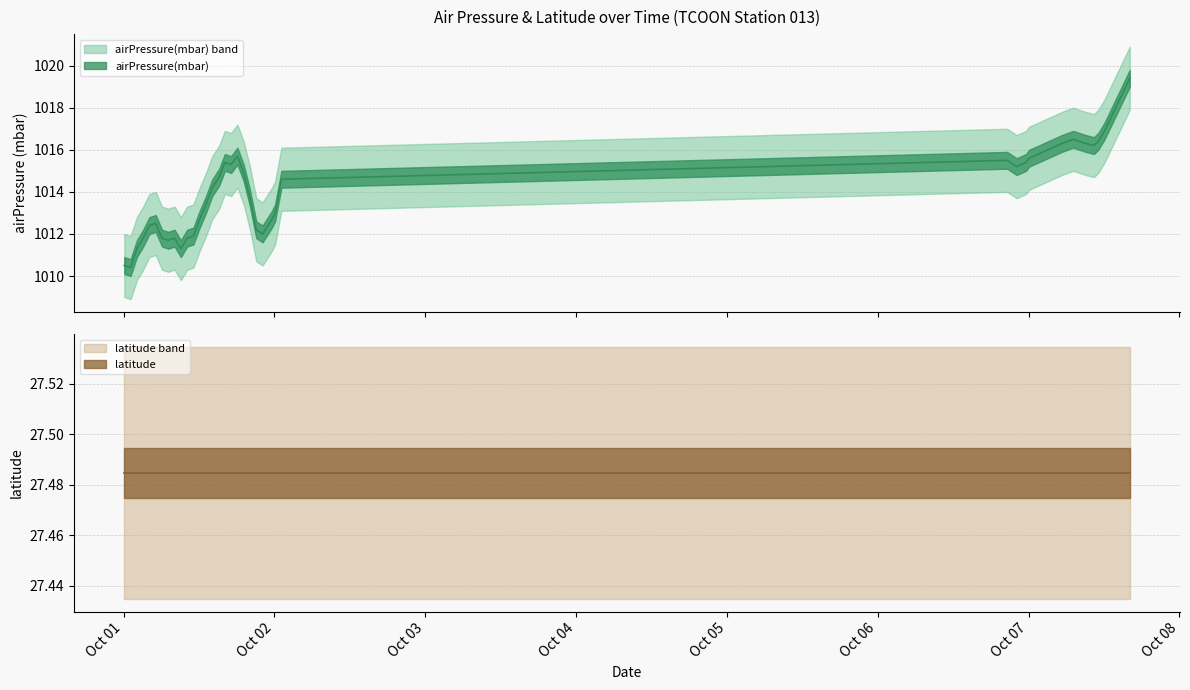

List the labels in order of value, largest first.

2021-10-07T16:06:00Z, 2021-10-07T12:06:00Z, 2021-10-07T07:06:00Z, 2021-10-07T08:06:00Z, 2021-10-07T11:06:00Z, 2021-10-07T05:18:00Z, 2021-10-07T09:06:00Z, 2021-10-07T10:24:00Z, 2021-10-01T18:06:00Z, 2021-10-07T00:06:00Z, 2021-10-06T20:36:00Z, 2021-10-01T16:06:00Z, 2021-10-06T21:06:00Z, 2021-10-06T23:36:00Z, 2021-10-01T17:06:00Z, 2021-10-06T22:06:00Z, 2021-10-01T19:06:00Z, 2021-10-01T15:12:00Z, 2021-10-02T01:06:00Z, 2021-10-01T14:06:00Z, 2021-10-01T20:06:00Z, 2021-10-01T13:06:00Z, 2021-10-02T00:06:00Z, 2021-10-01T12:06:00Z, 2021-10-01T23:36:00Z, 2021-10-01T05:06:00Z, 2021-10-01T04:06:00Z, 2021-10-01T21:06:00Z, 2021-10-01T22:06:00Z, 2021-10-01T11:06:00Z, 2021-10-01T03:06:00Z, 2021-10-01T06:06:00Z, 2021-10-01T08:06:00Z, 2021-10-01T10:06:00Z, 2021-10-01T07:06:00Z, 2021-10-01T02:06:00Z, 2021-10-01T09:06:00Z, 2021-10-01T00:06:00Z, 2021-10-01T01:06:00Z